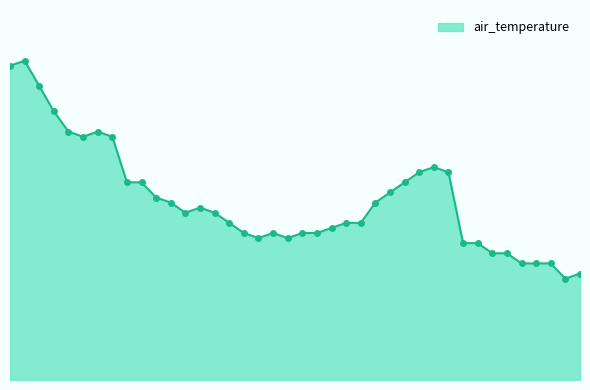

Rank the categories by value from lowest to highest.

2015-03-02T09:48, 2015-03-02T10:36, 2015-03-02T08:42, 2015-03-02T08:48, 2015-03-02T09:42, 2015-03-02T07:42, 2015-03-02T07:48, 2015-03-02T06:42, 2015-03-02T06:48, 2015-03-01T14:42, 2015-03-01T15:48, 2015-03-01T13:42, 2015-03-01T15:42, 2015-03-01T16:42, 2015-03-01T16:48, 2015-03-01T17:42, 2015-03-01T12:42, 2015-03-01T18:42, 2015-03-01T19:42, 2015-03-01T10:42, 2015-03-01T11:42, 2015-03-01T10:48, 2015-03-01T09:48, 2015-03-01T20:42, 2015-03-01T09:42, 2015-03-01T21:42, 2015-03-01T08:42, 2015-03-01T08:48, 2015-03-01T22:42, 2015-03-01T23:42, 2015-03-02T02:42, 2015-03-02T00:36, 2015-03-01T04:48, 2015-03-01T07:42, 2015-03-01T04:42, 2015-03-01T05:42, 2015-03-01T03:42, 2015-03-01T02:42, 2015-03-01T00:42, 2015-03-01T01:42